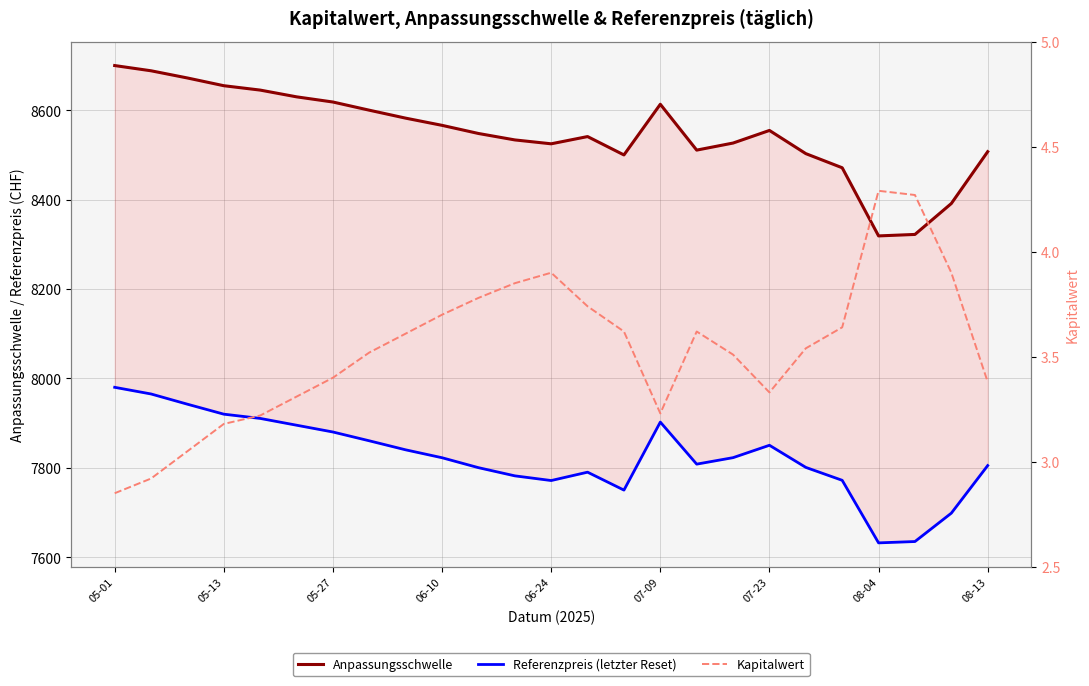

Where is the first local maximum for Kapitalwert?

06-24